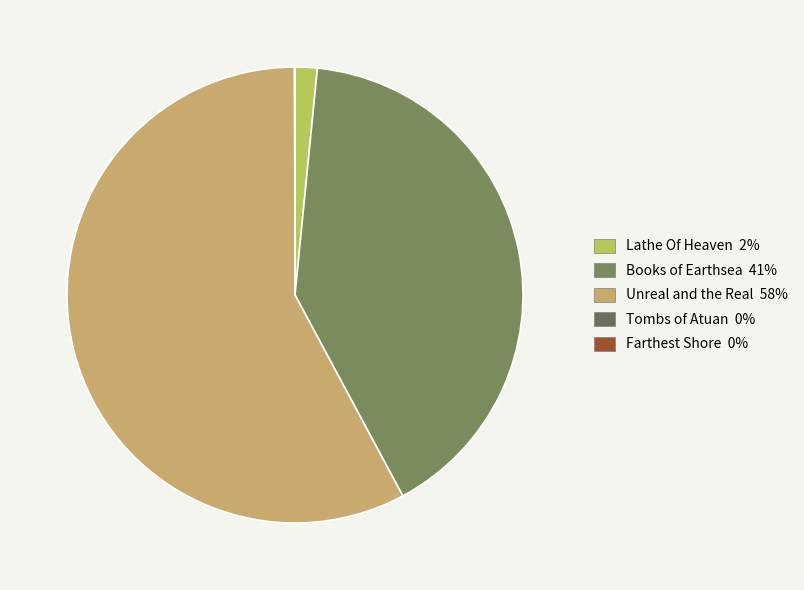

How many segments does this pie chart have?

5